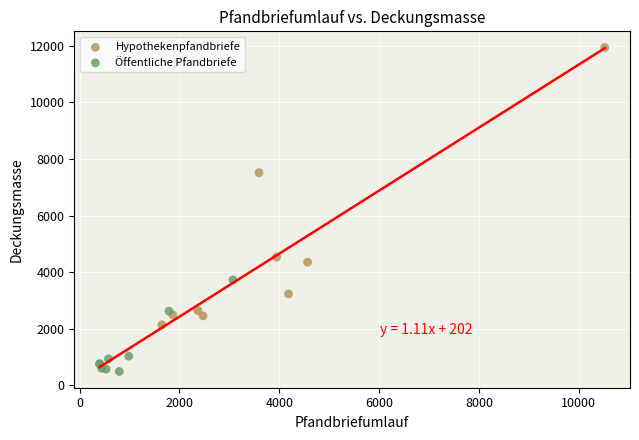

Which series has the largest Y range (max minus min)?

Hypothekenpfandbriefe